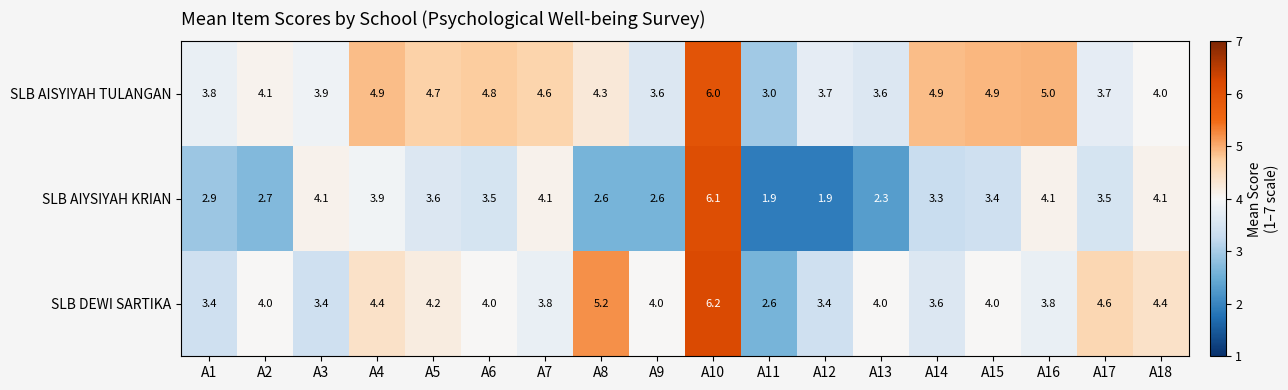

What is the spread (max minus min) of values at A3?

0.7